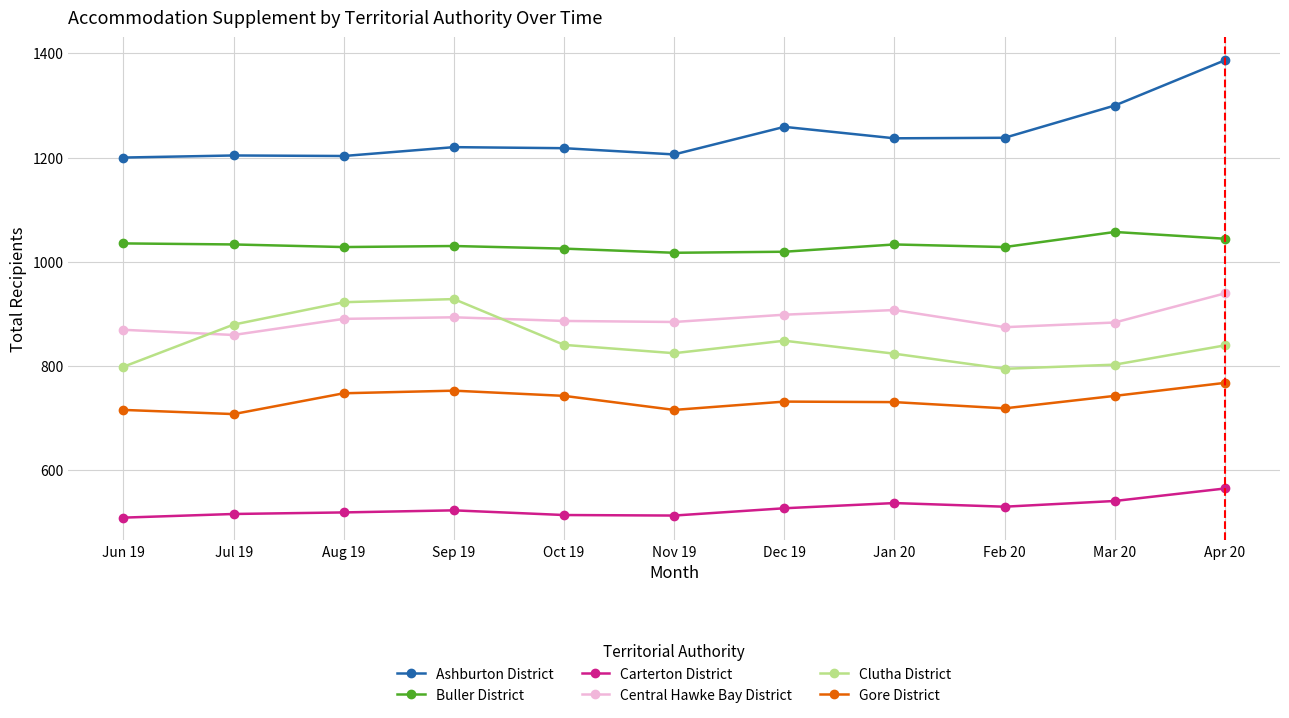

In Clutha District, how many points are lower than both neighbors (excluding endpoints)?

2